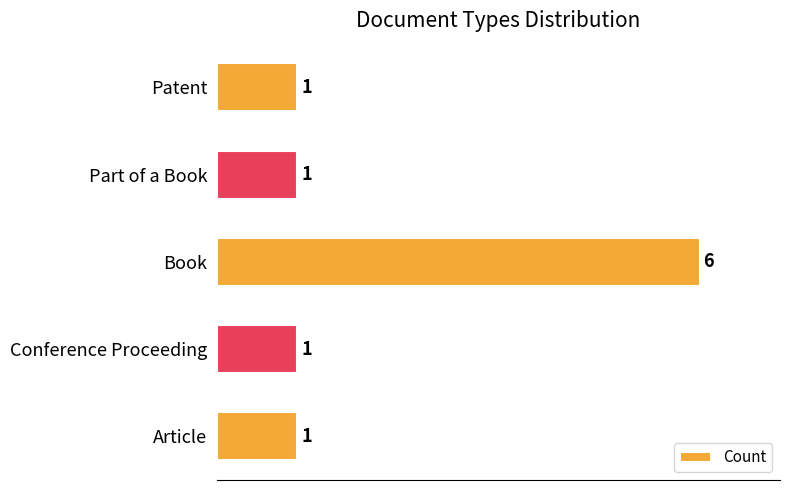

What is the sum of the values at Patent and Book?

7